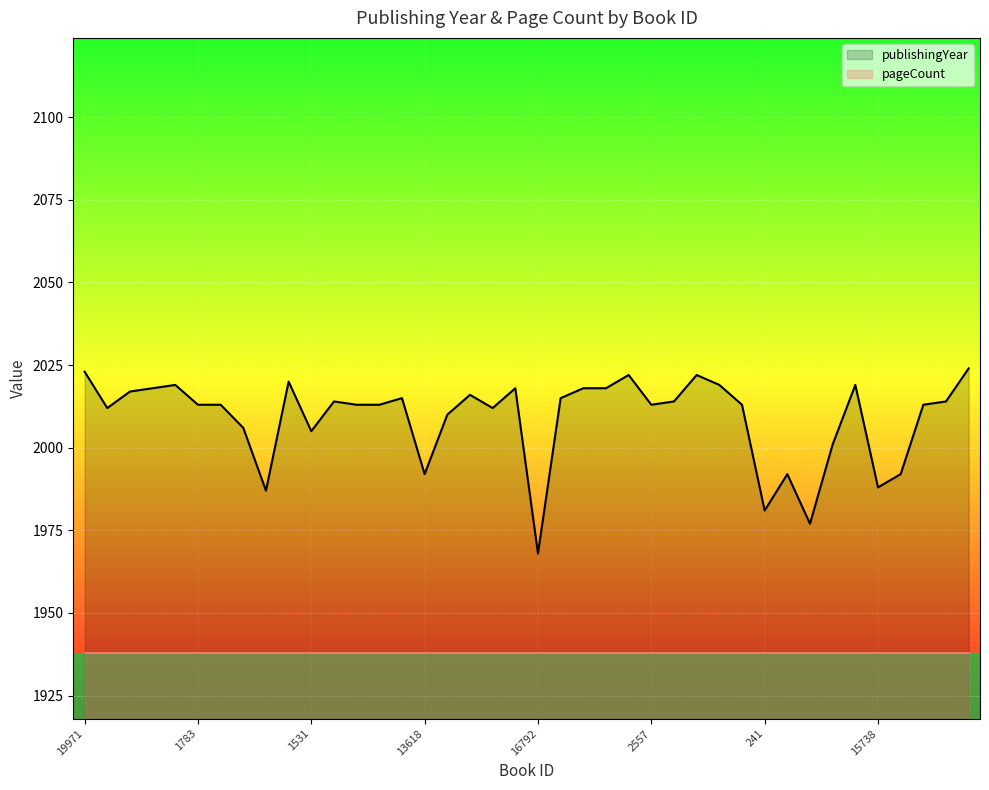

The value of pageCount at 9 is 851. True or false?

False